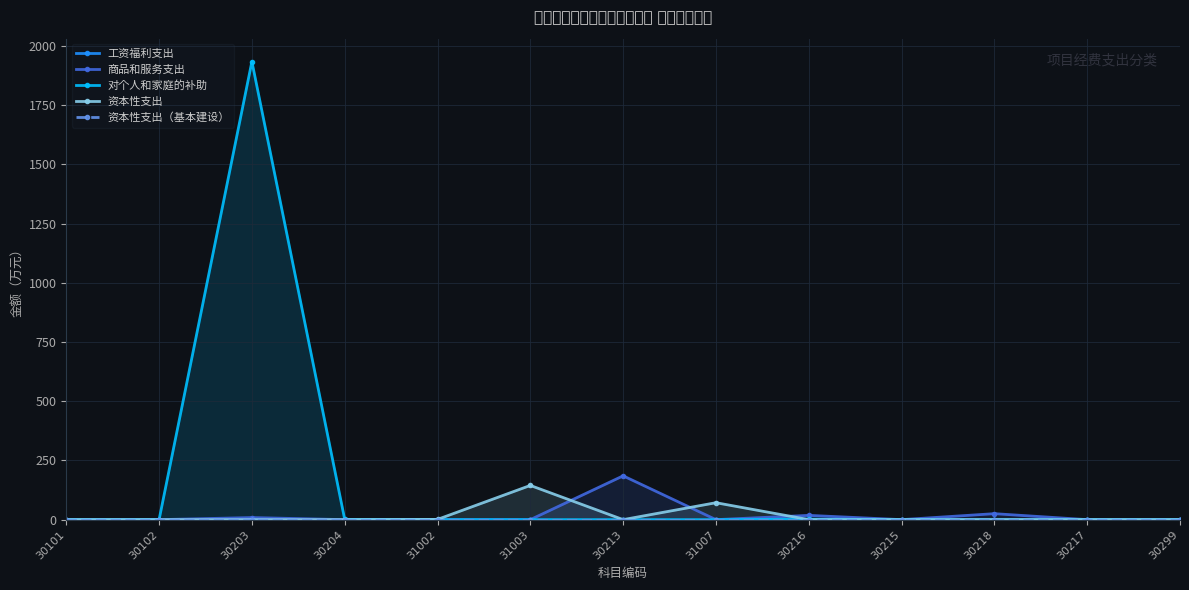

How many lines are shown in the chart?

5